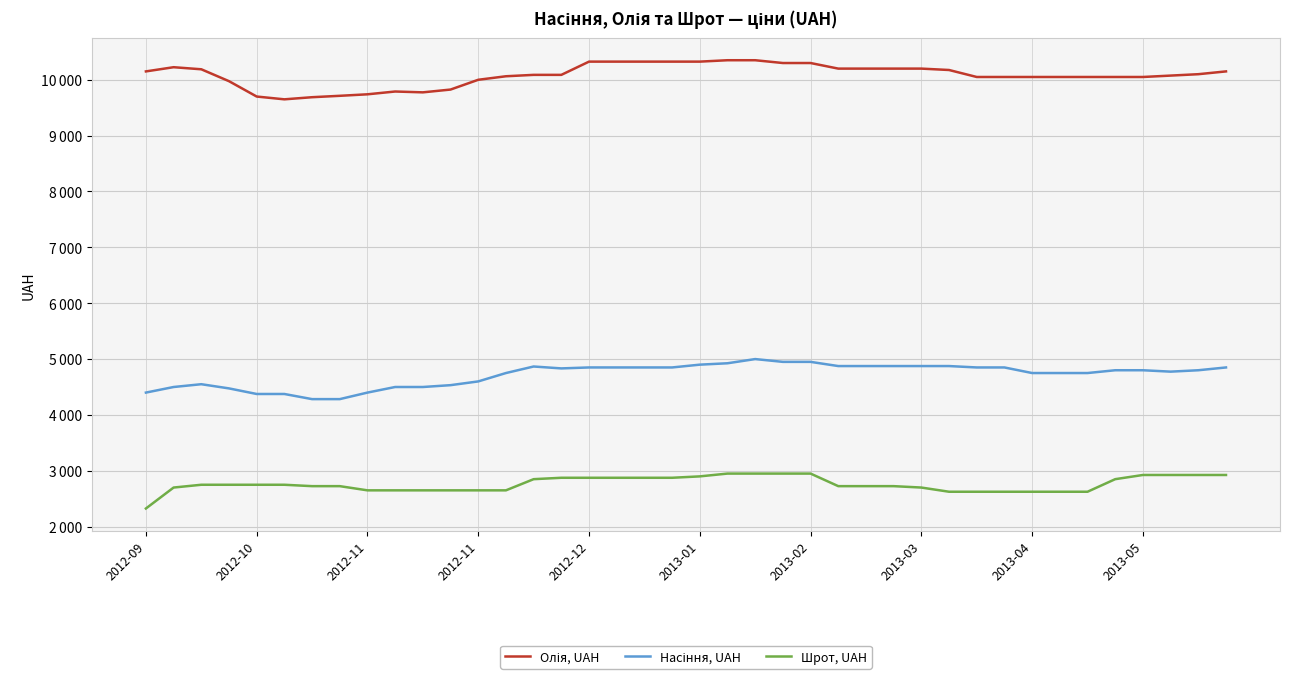

What is the value of the Олія, UAH point at the 2nd from the left?

10225